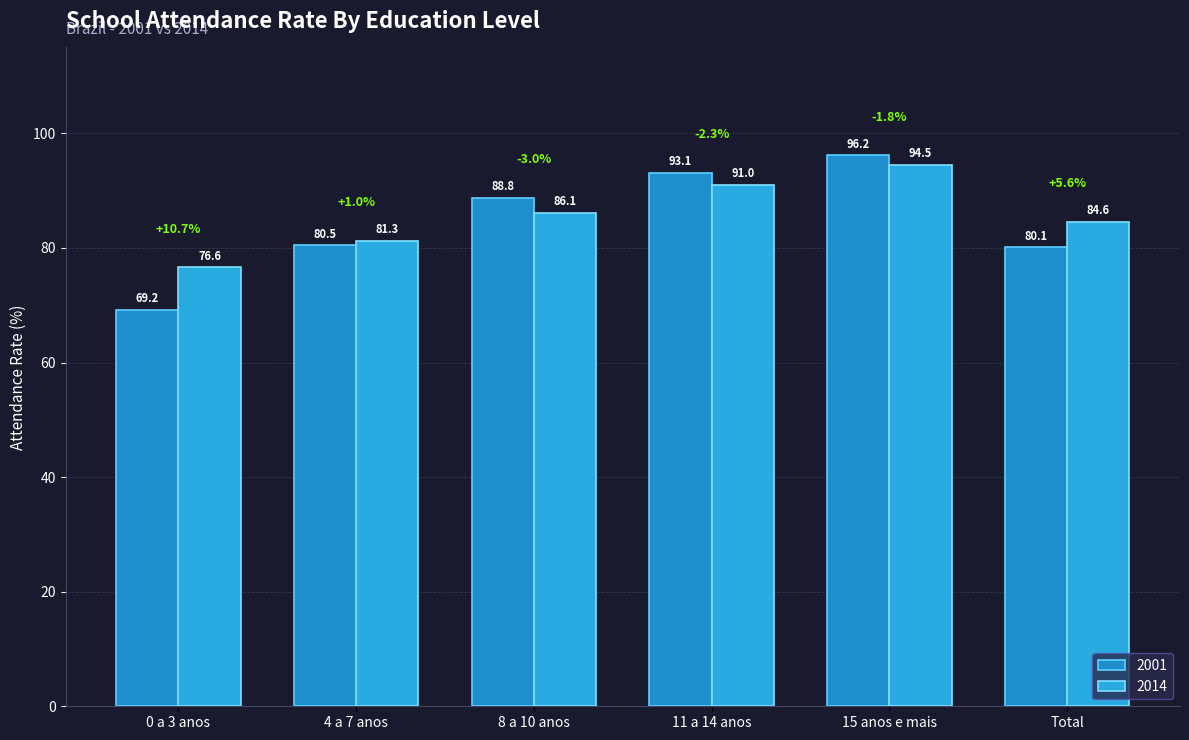

What is the label of the 1st bar from the right?

Total